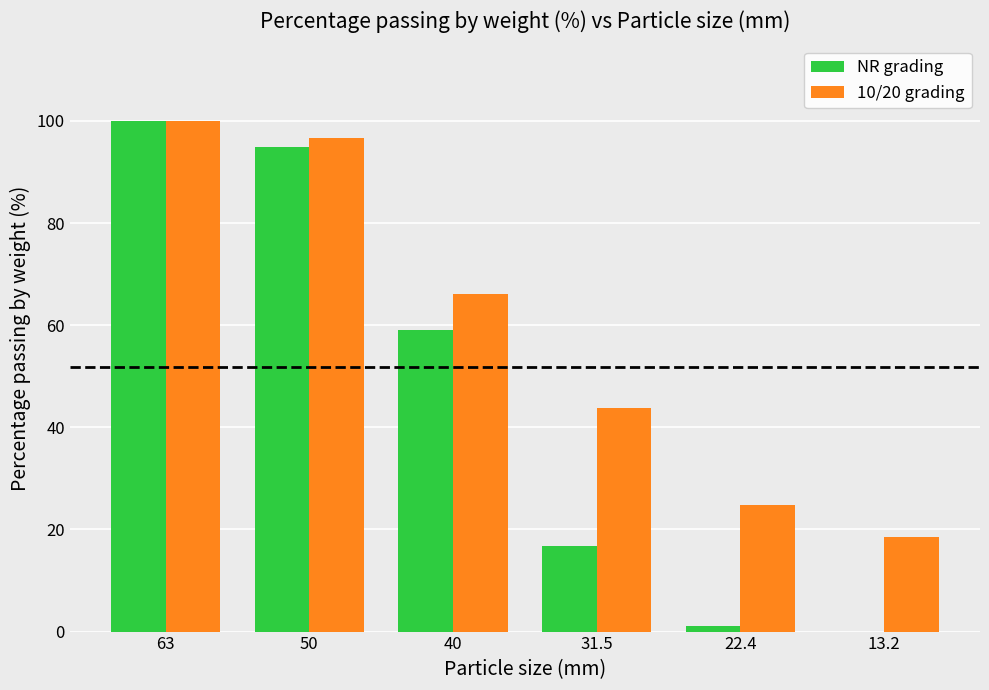

Reading right to left, what are all the values shown in this chart?

NR grading: 13.2=0.0	22.4=1.1	31.5=16.8	40=59.1	50=94.8	63=100.0
10/20 grading: 13.2=18.5	22.4=24.8	31.5=43.8	40=66.1	50=96.6	63=100.0